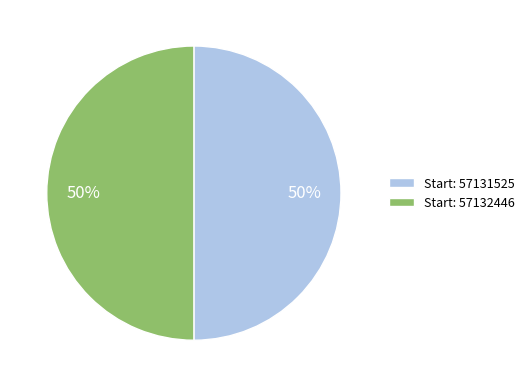

Is it true that Start: 57131525 is 55% of the pie?

False